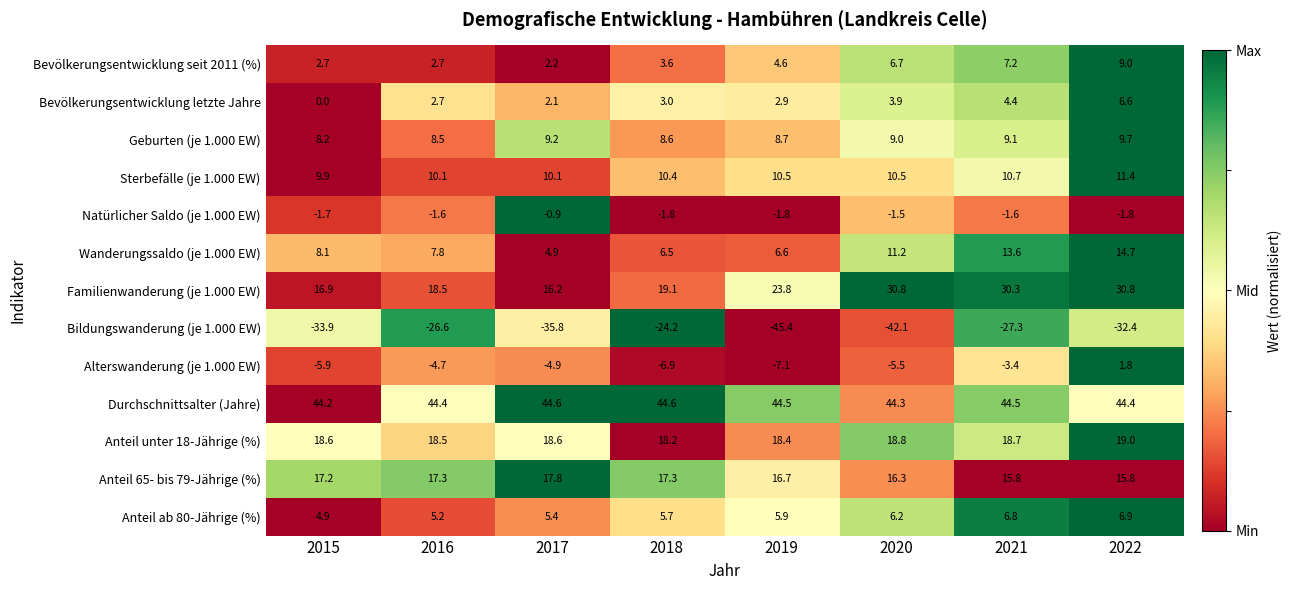

How many values in the Anteil ab 80-Jährige (%) series exceed 5?

7